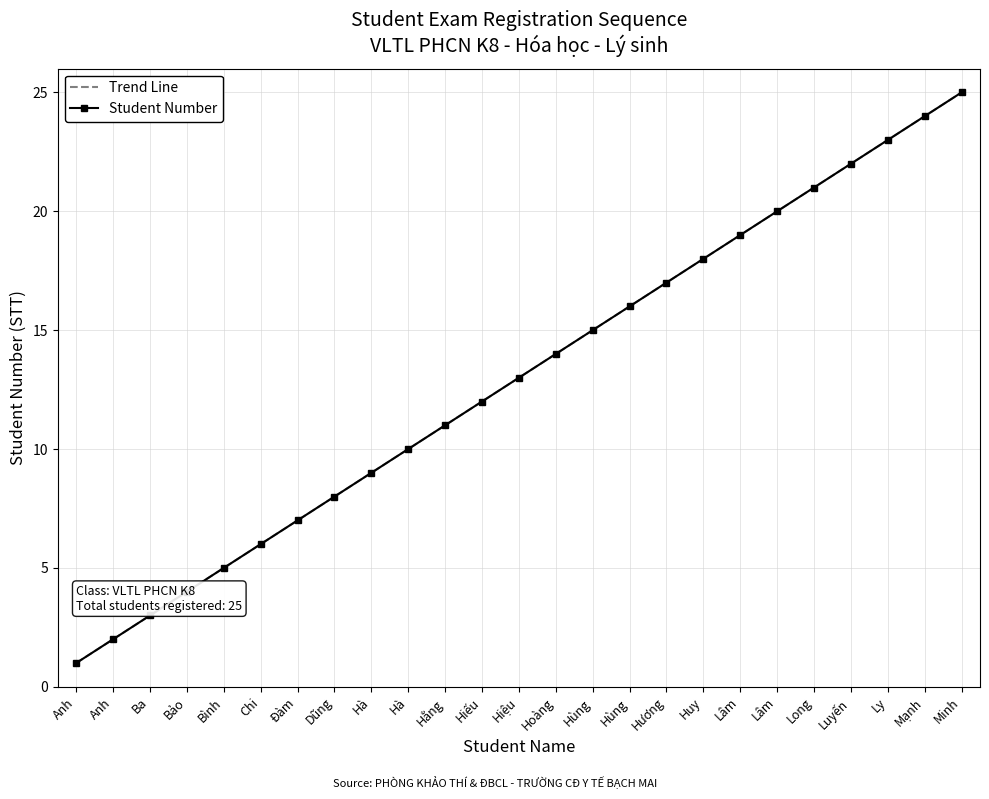

What is the difference between the maximum and minimum values in the Student Number series?

24.0